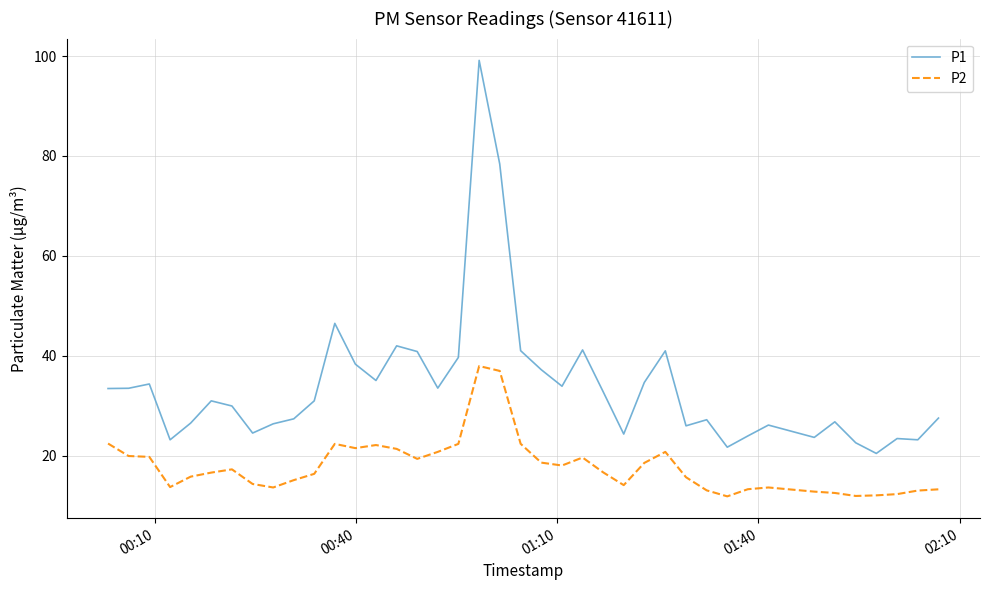

Which series has the largest total across all categories?

P1